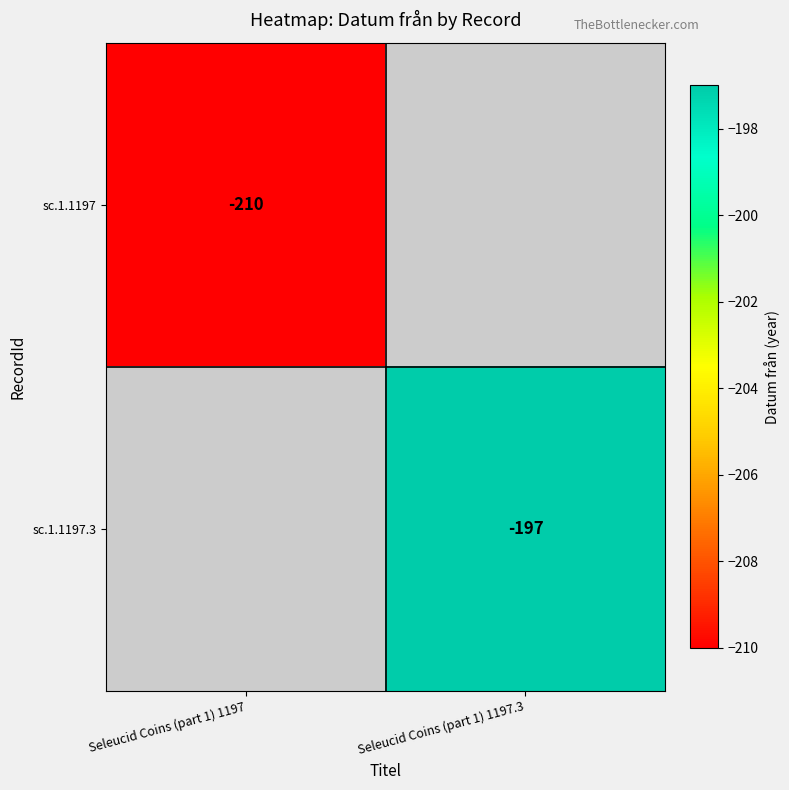

Is it true that sc.1.1197 equals -210 at Seleucid Coins (part 1) 1197?

True